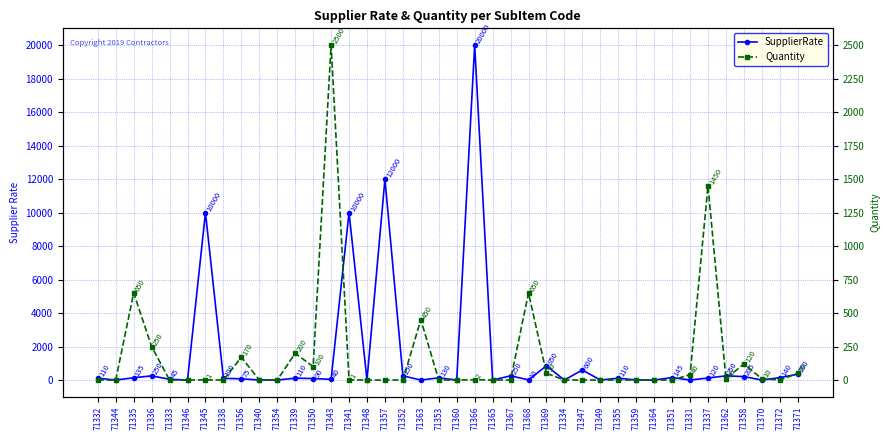

What is the highest value of the Quantity series?

2500